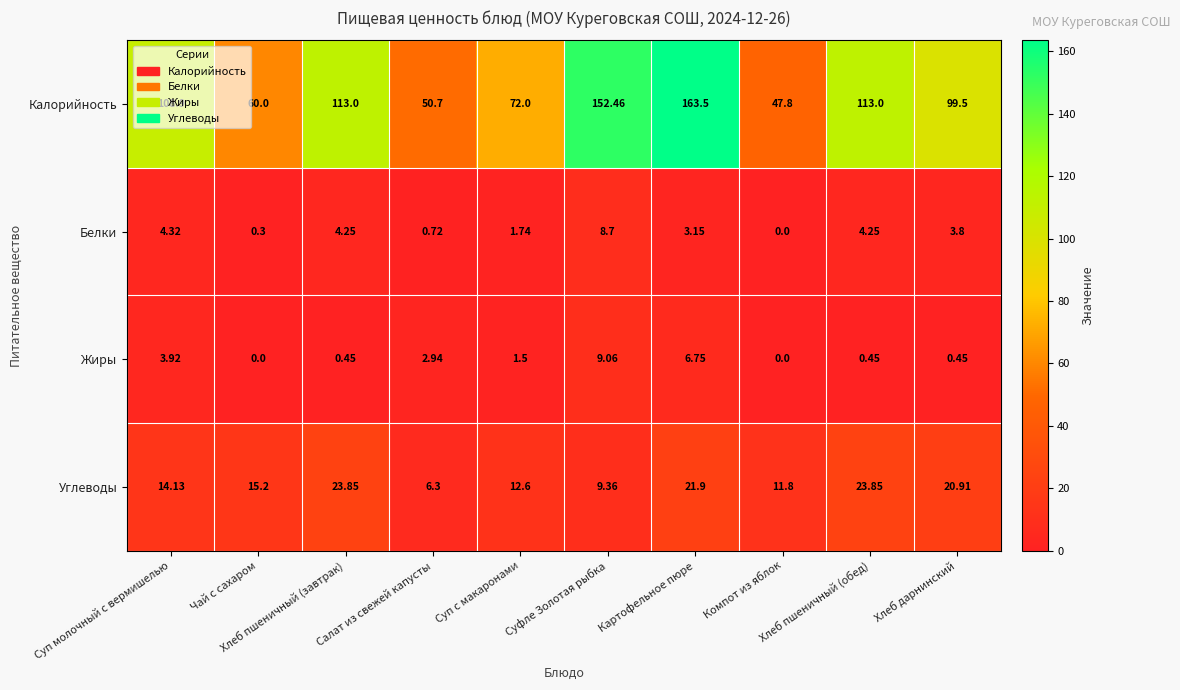

List the series in order of their peak value, highest first.

Калорийность, Углеводы, Жиры, Белки